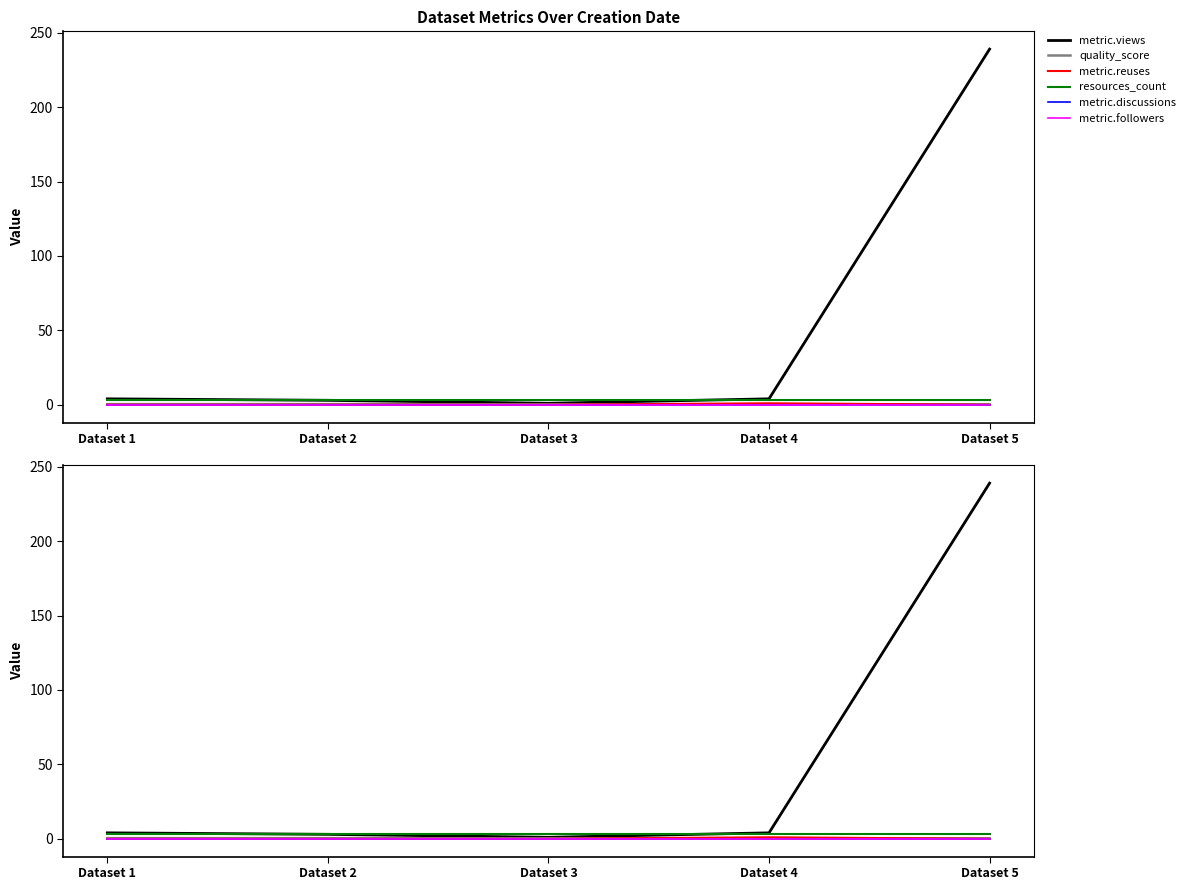

Which series has the largest range (max minus min)?

metric.views